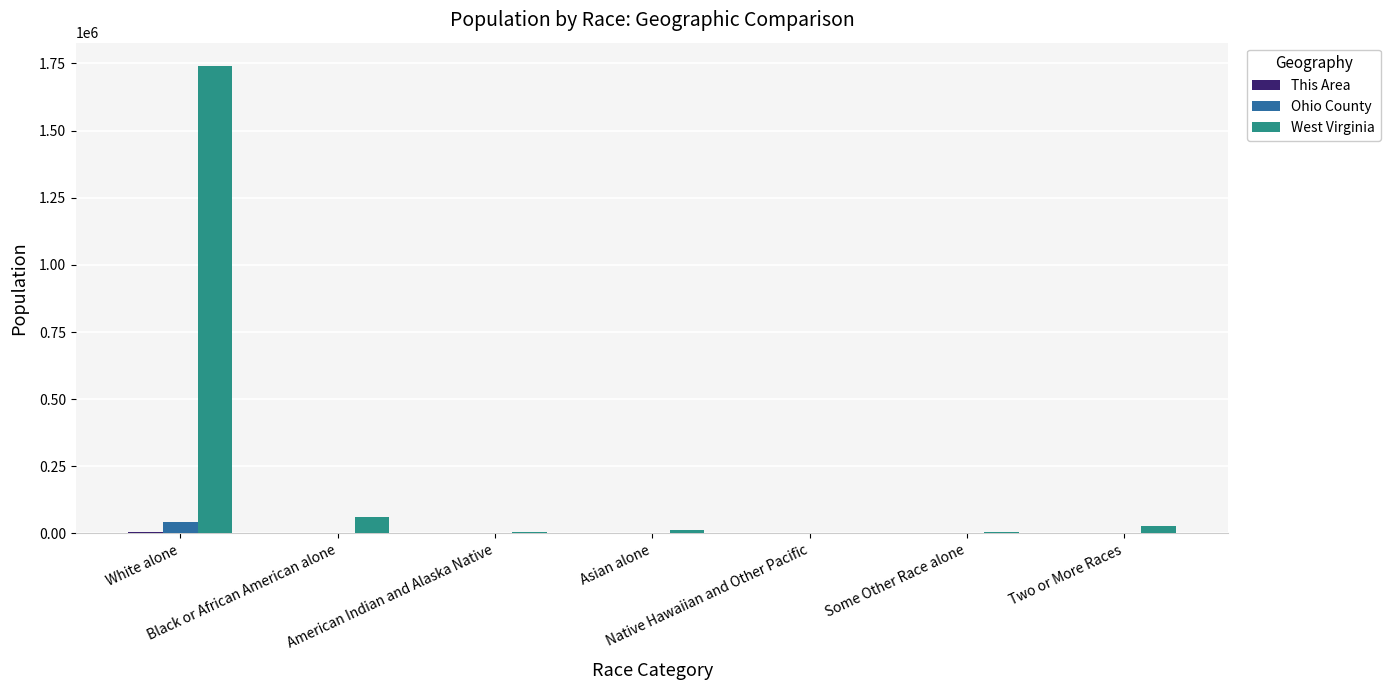

What is the difference between the West Virginia values at Black or African American alone and Two or More Races?

35982